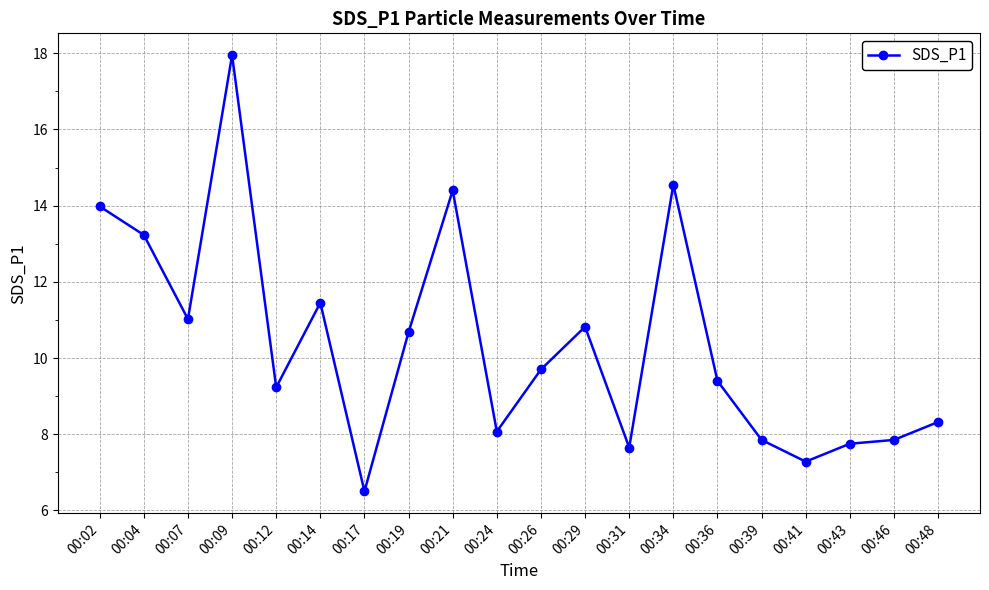

Which category has the highest value across all series?

00:09